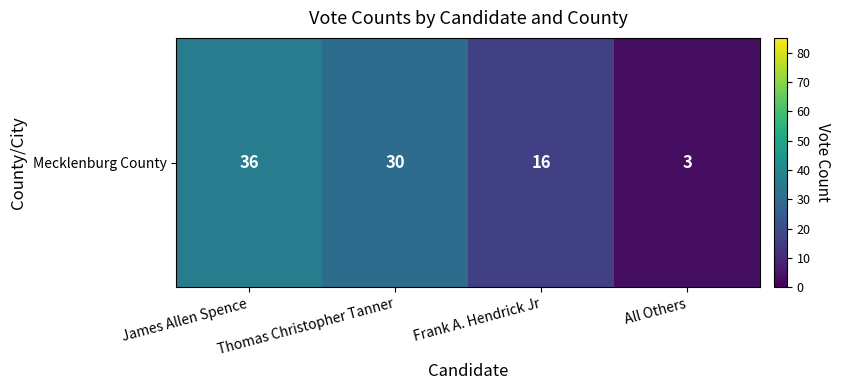

The chart shows a value of 3 at All Others. True or false?

True